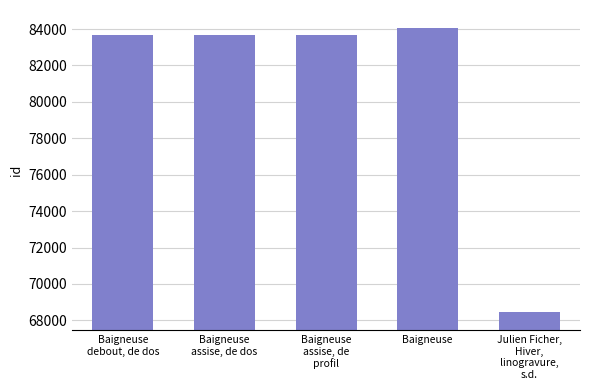

What is the label of the 1st bar from the right?

Julien Ficher,
Hiver,
linogravure,
s.d.